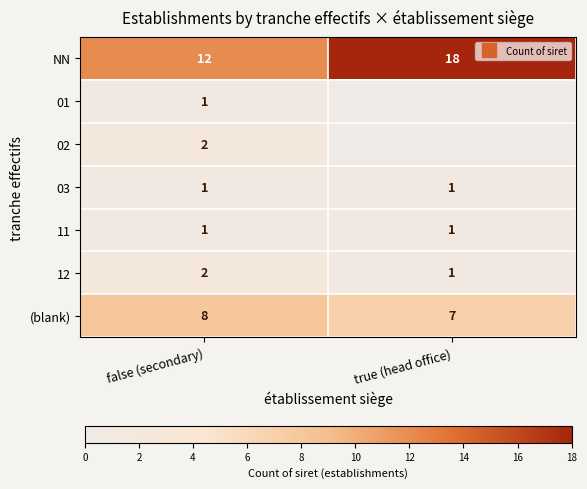

List the series in order of their peak value, highest first.

NN, (blank), 02, 12, 01, 03, 11